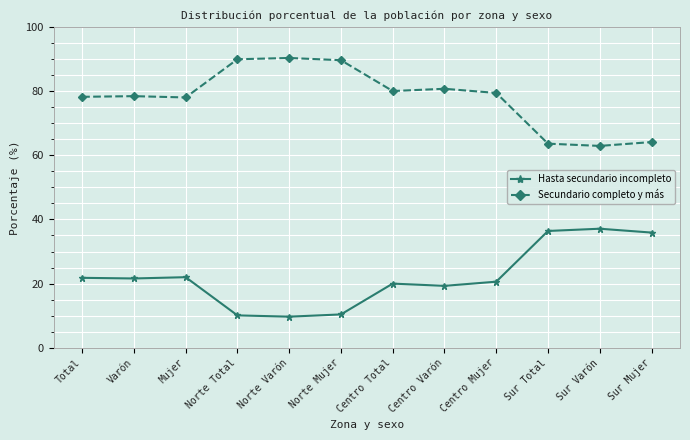

List the series in order of their overall mean, lowest first.

Hasta secundario incompleto, Secundario completo y más